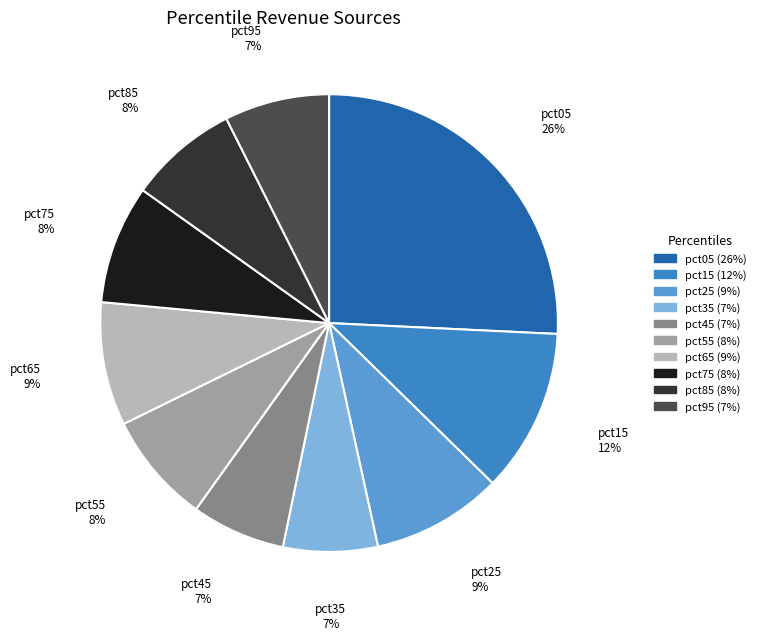

To the nearest percent, what portion does pct75 represent?

8%